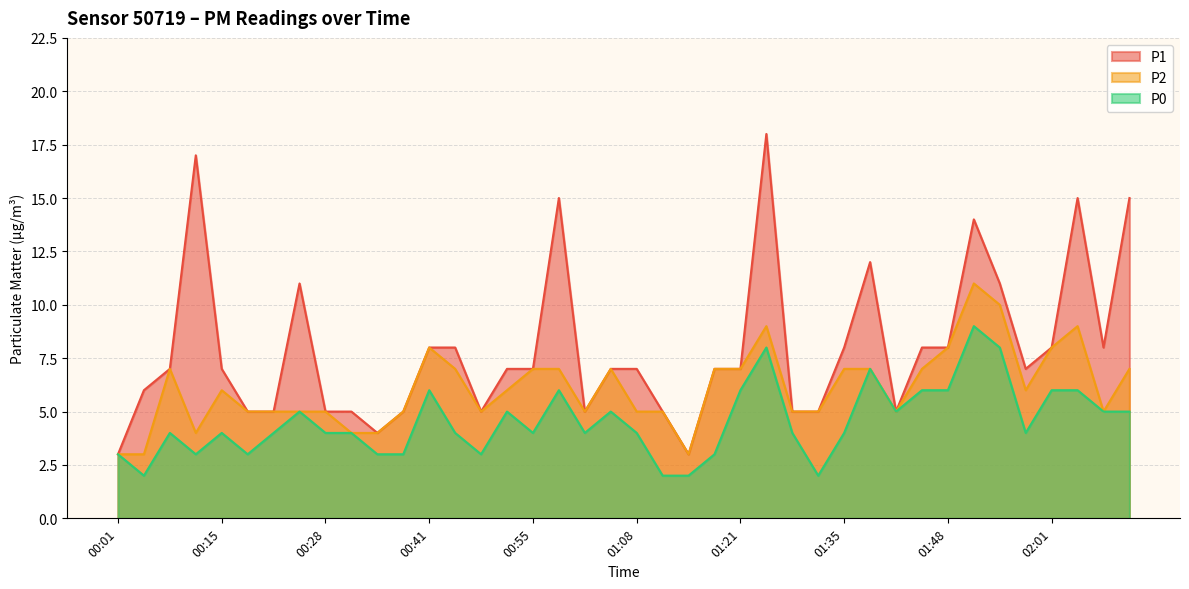

Count the P2 values in the range 5 to 7.

27